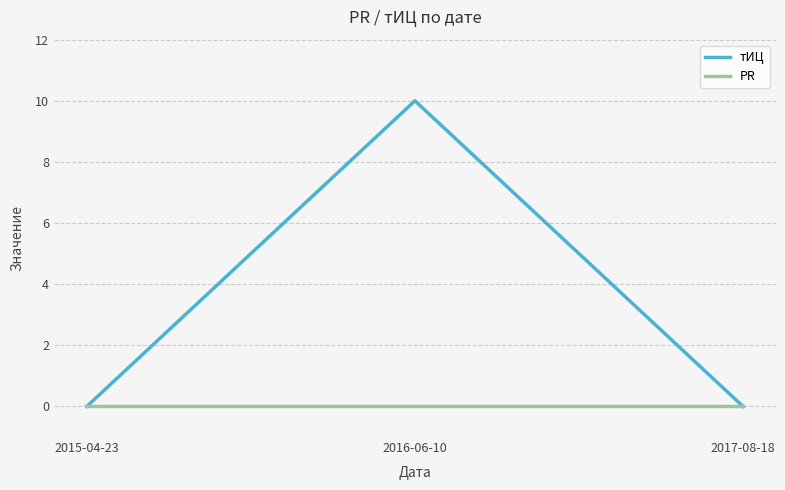

Is it true that тИЦ equals 10 at 2016-06-10?

True